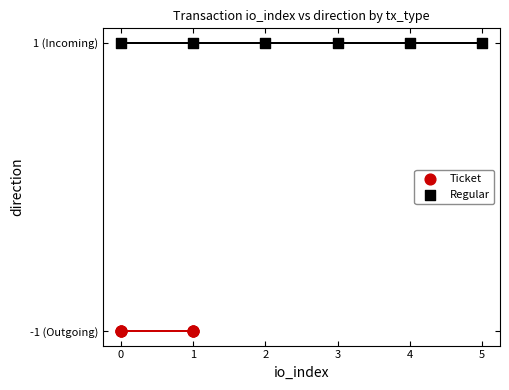

Which series reaches the minimum Y coordinate?

Ticket